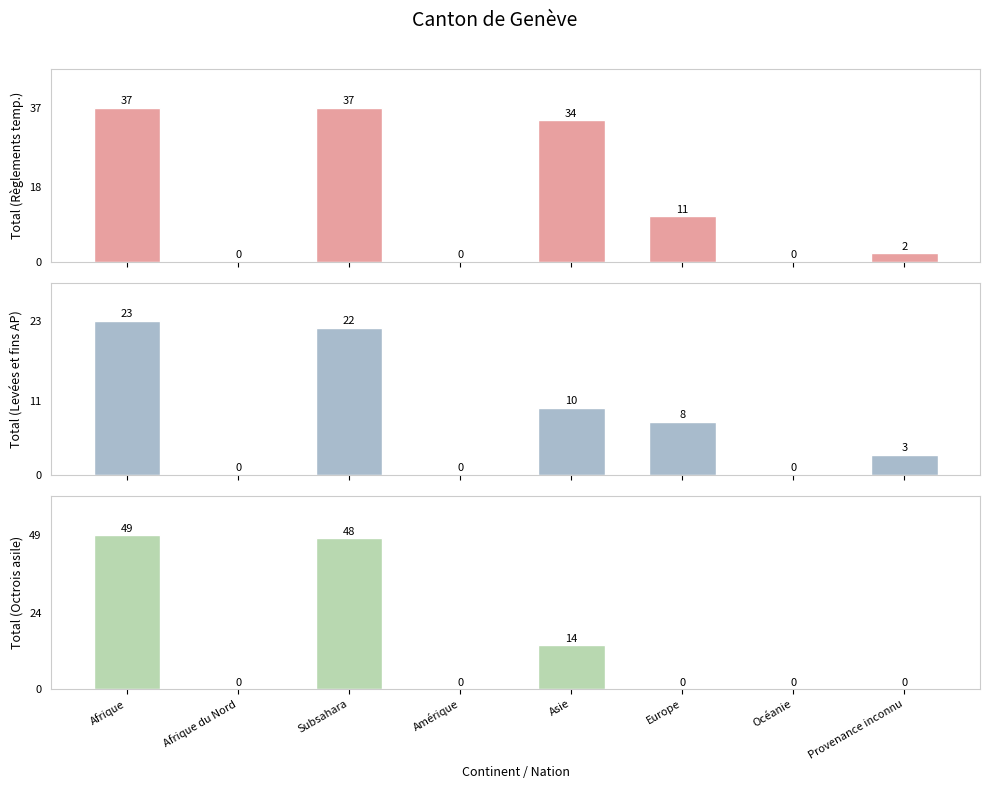

At which label is Total (Levées et fins AP) closest to 11?

Asie